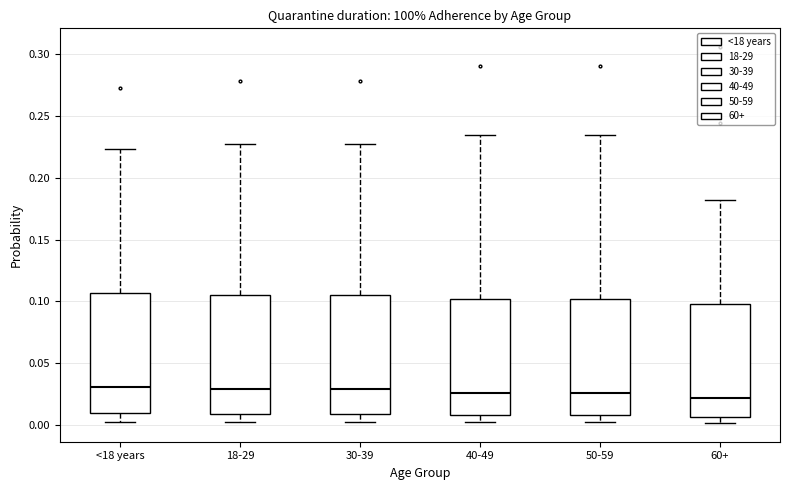

Reading left to right, read every box against the y-axis: the position of its median line, the range the box covers, and the ends of its whiskers. The values are not printed on the chart, so give them approximately, as read against the axis.

<18 years: median 0.030, box 0.010 to 0.105, whiskers 0.005 to 0.225
18-29: median 0.030, box 0.010 to 0.105, whiskers 0.005 to 0.225
30-39: median 0.030, box 0.010 to 0.105, whiskers 0.005 to 0.225
40-49: median 0.025, box 0.010 to 0.100, whiskers 0.000 to 0.235
50-59: median 0.025, box 0.010 to 0.100, whiskers 0.000 to 0.235
60+: median 0.020, box 0.005 to 0.100, whiskers 0.000 to 0.180